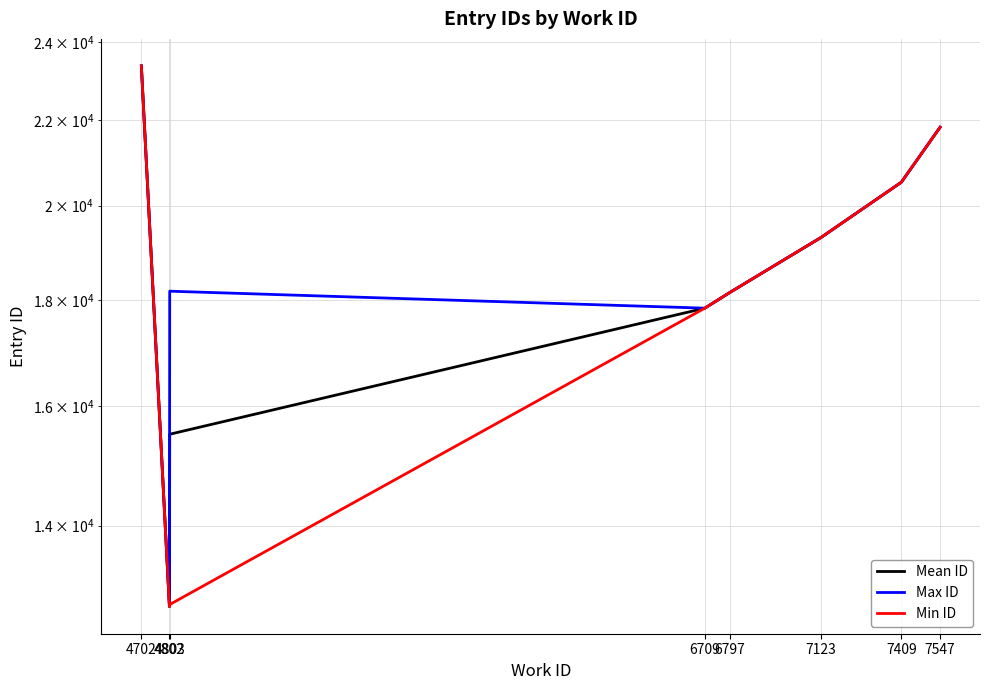

Which category has the highest value in the Mean ID series?

4702